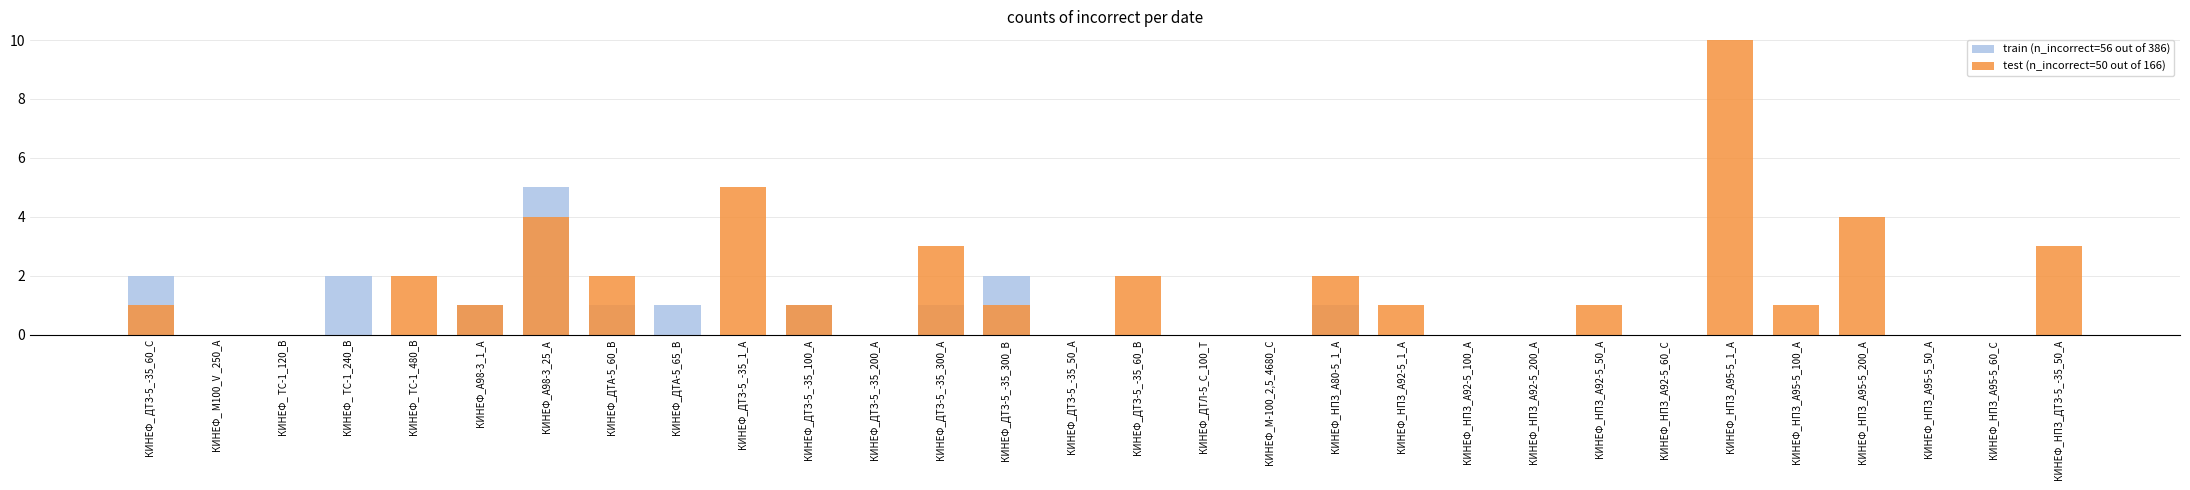

The value of train (n_incorrect=56 out of 386) at КИНЕФ_ДТЗ-5_-35_300_А is 0. True or false?

False